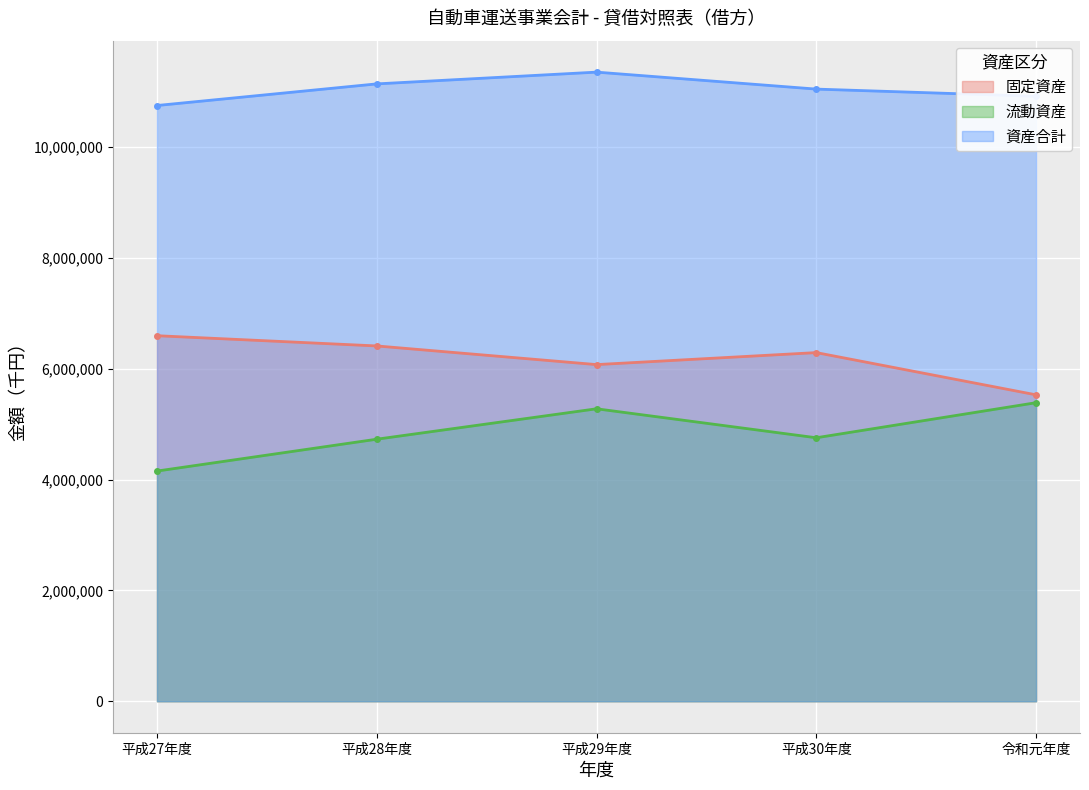

Which has a higher value, 平成28年度 or 平成30年度?

平成28年度